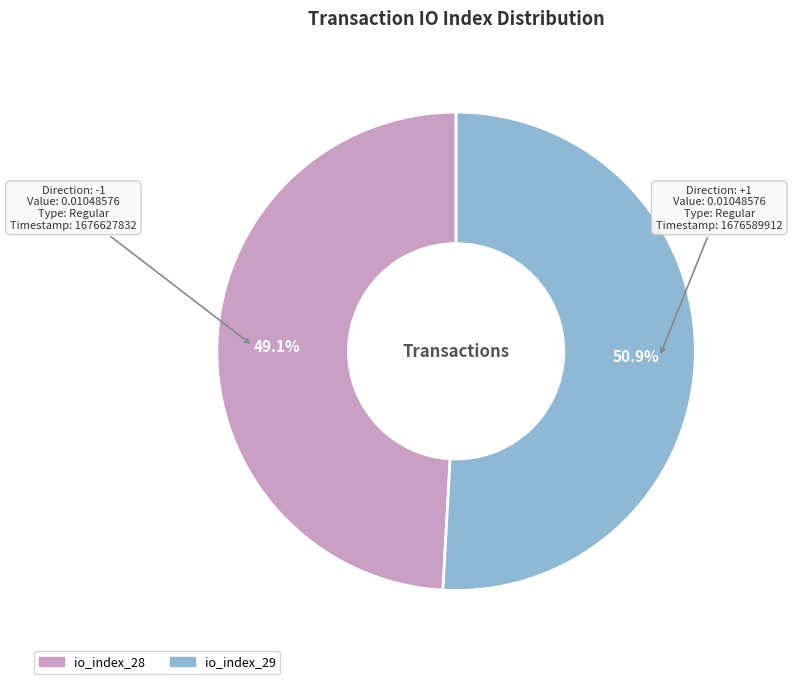

Which category has the smallest portion of the pie?

io_index_28